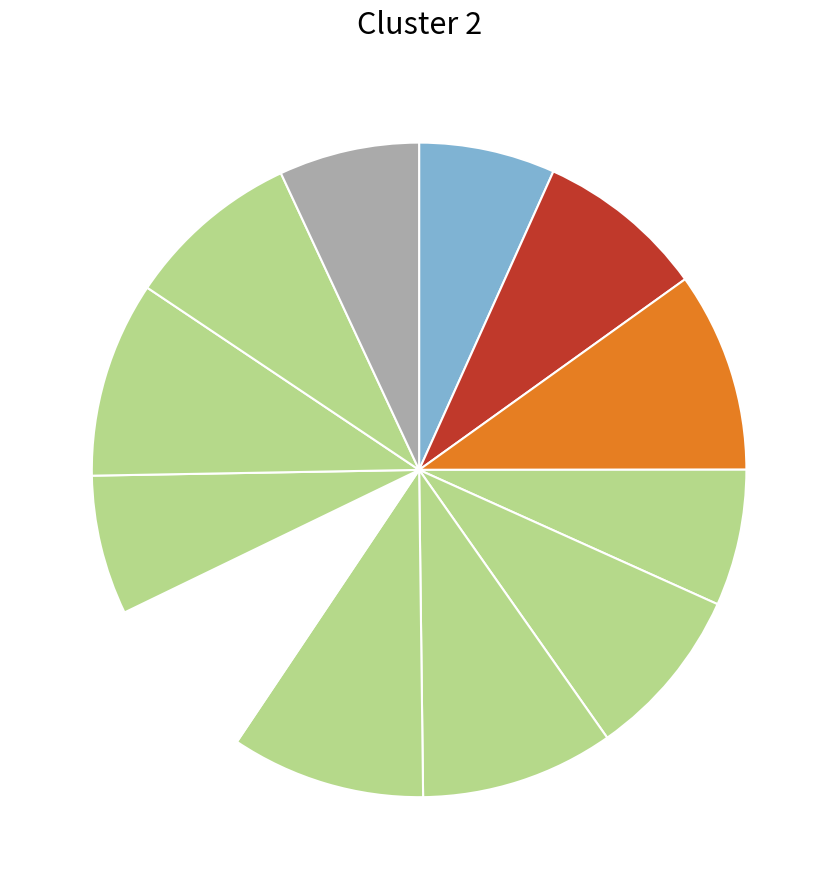

To the nearest percent, what is the difference between the largest and smallest slice percentages?

3%